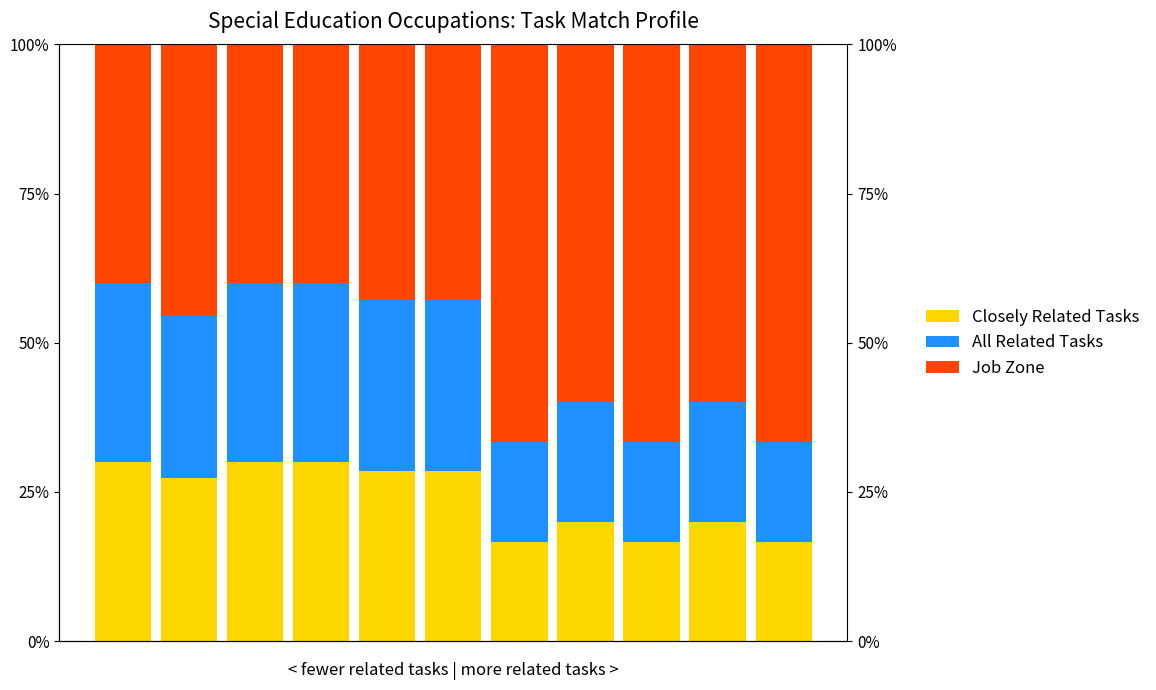

Between 1 and 5, which series saw the biggest shift?

Job Zone